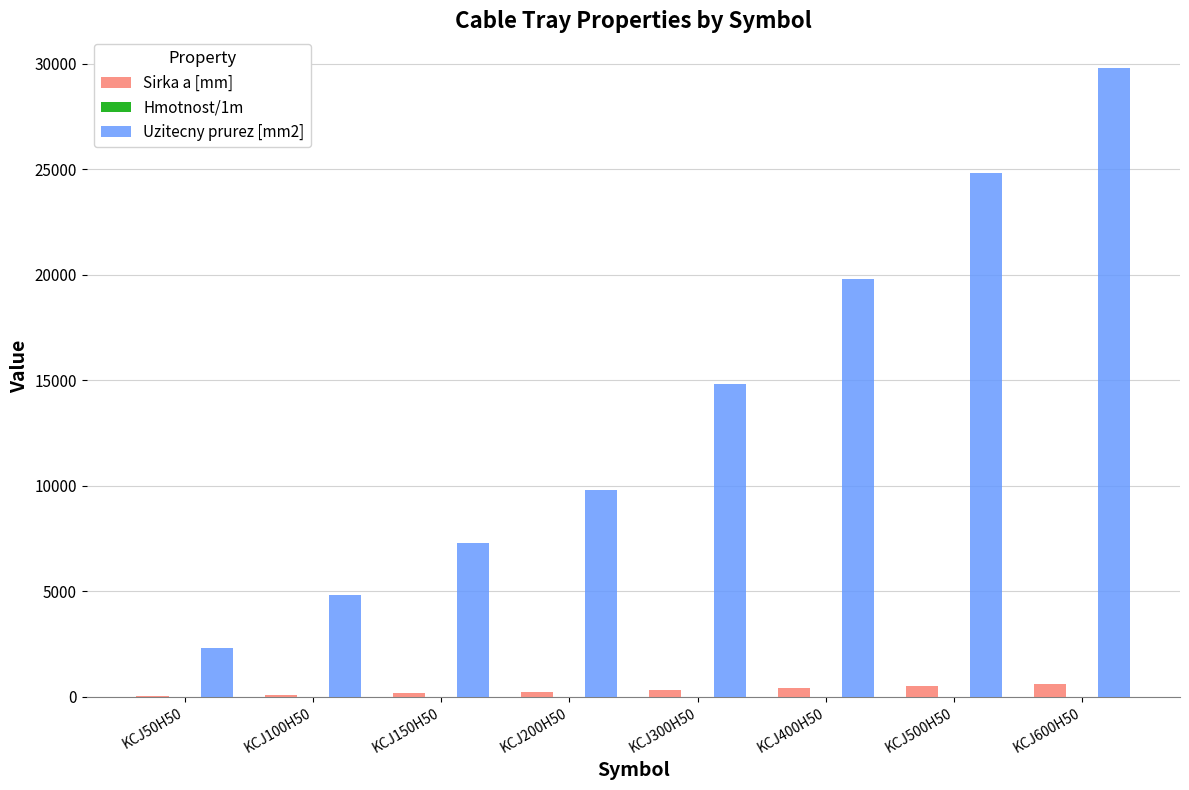

The value of Uzitecny prurez [mm2] at KCJ400H50 is 12066.3. True or false?

False